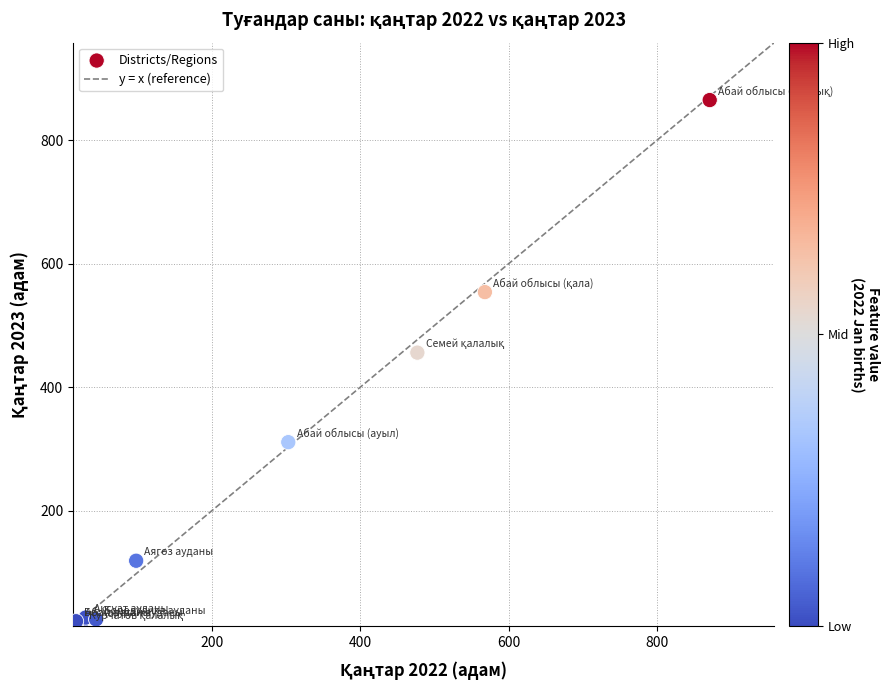

What Y value in the scatter plot is closest to 440?

456